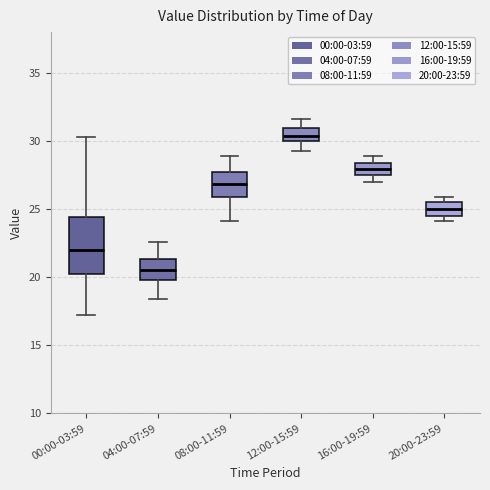

Reading left to right, transcribe this box plot: for each box, give where its median line is, the range the box spans, and where its two whiskers end, as read against the y-axis. The values are not printed on the chart, so give them approximately, as read against the axis.

00:00-03:59: median 22.0, box 20.5 to 24.5, whiskers 17.0 to 30.5
04:00-07:59: median 20.5, box 20.0 to 21.5, whiskers 18.5 to 22.5
08:00-11:59: median 27.0, box 26.0 to 27.5, whiskers 24.0 to 29.0
12:00-15:59: median 30.5, box 30.0 to 31.0, whiskers 29.5 to 31.5
16:00-19:59: median 28.0, box 27.5 to 28.5, whiskers 27.0 to 29.0
20:00-23:59: median 25.0, box 24.5 to 25.5, whiskers 24.0 to 26.0